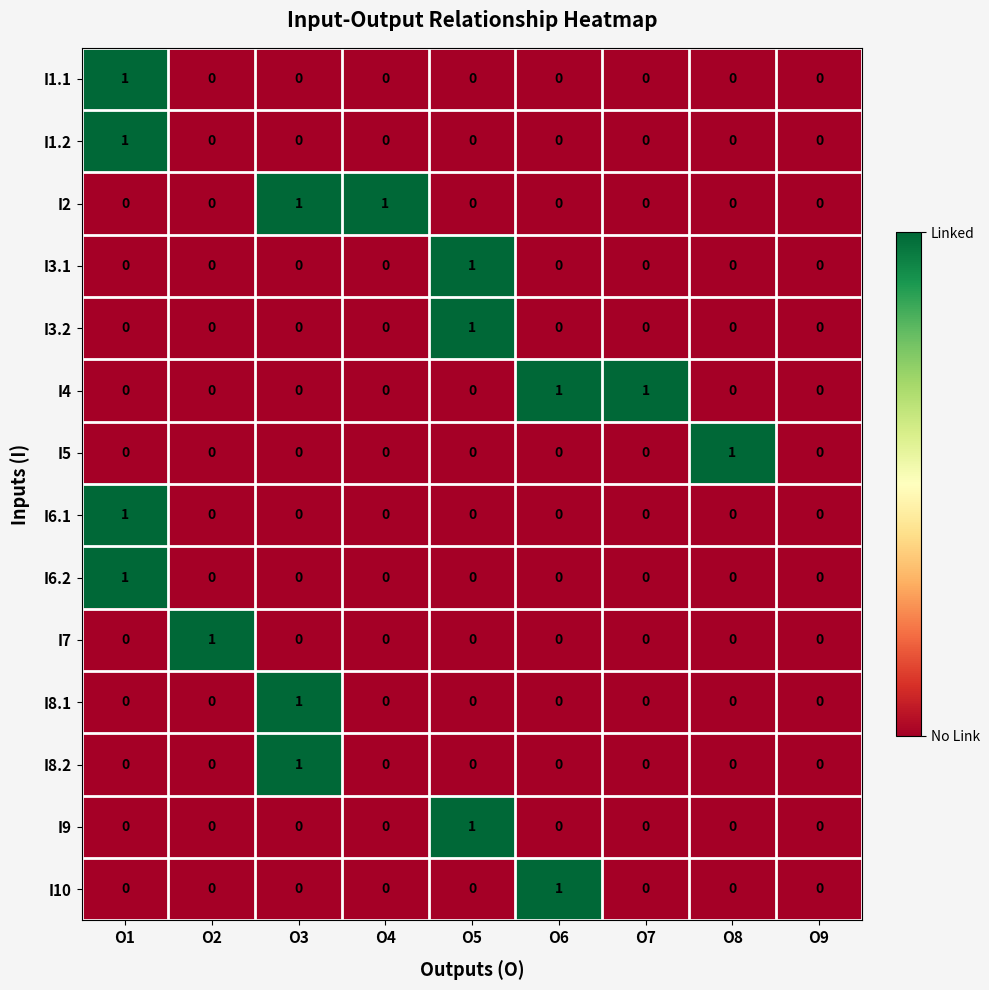

At which category is the sum across all series the highest?

O1